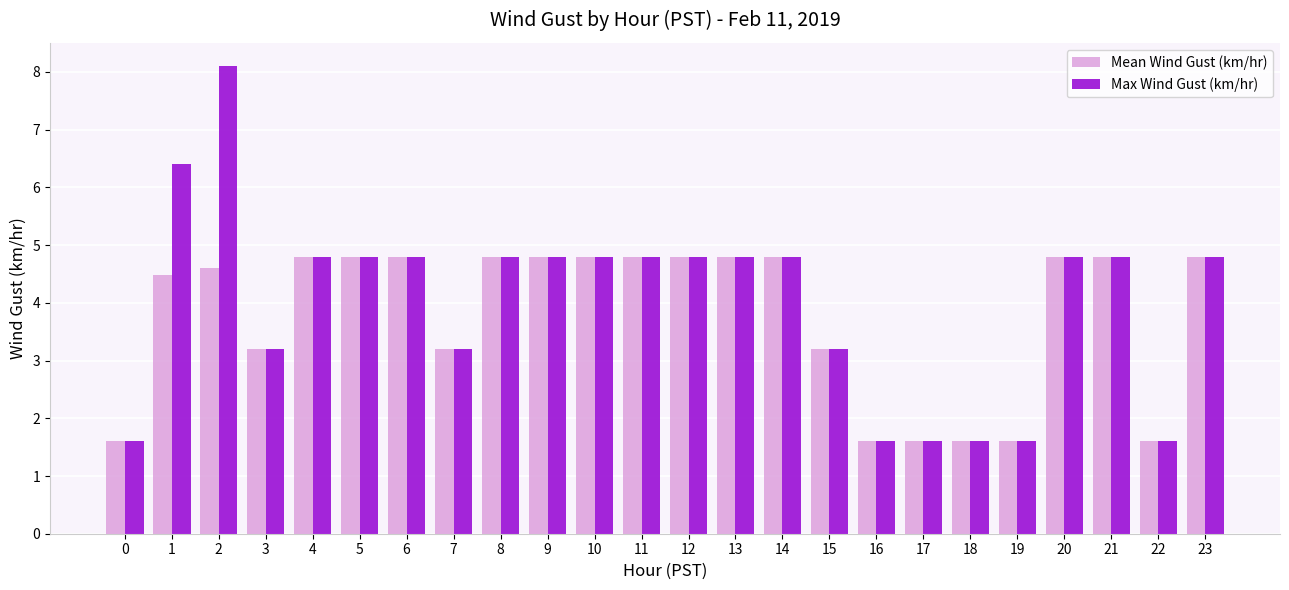

What is the difference between the maximum and second lowest values in the Mean Wind Gust (km/hr) series?

3.2